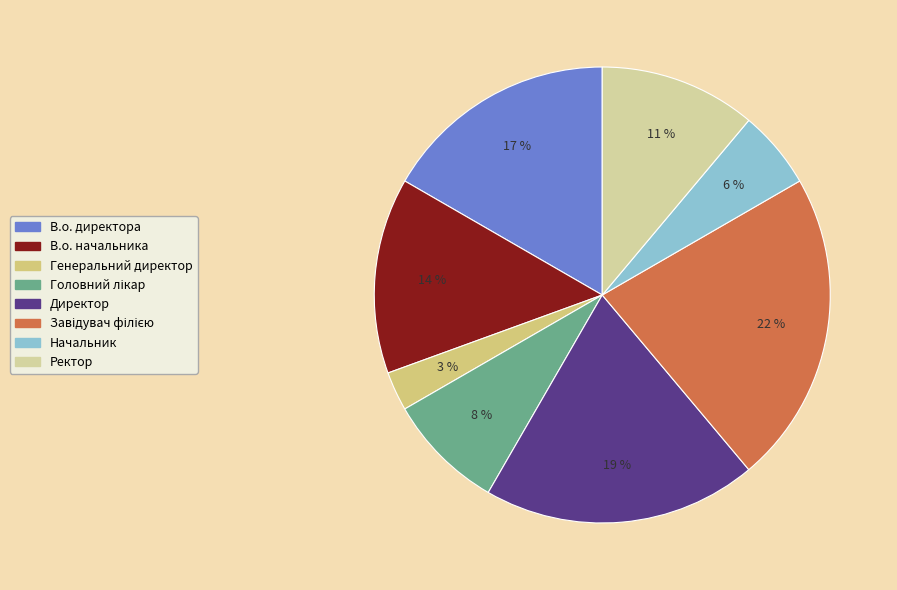

To the nearest percent, what is the average slice percentage?

12%